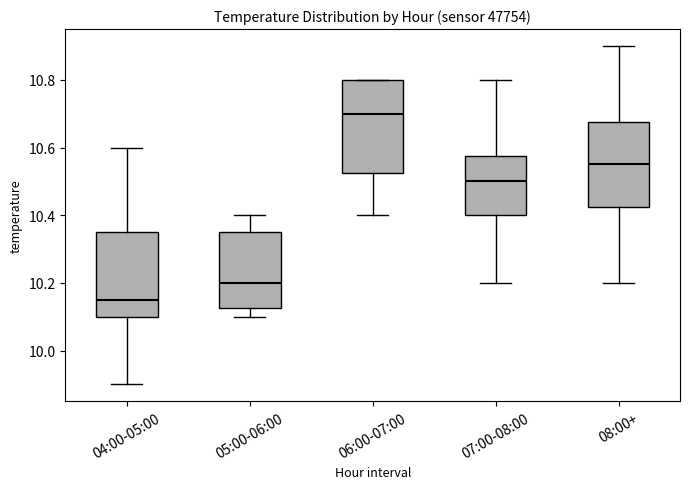

Reading left to right, transcribe this box plot: for each box, give where its median line is, the range the box spans, and where its two whiskers end, as read against the y-axis. The values are not printed on the chart, so give them approximately, as read against the axis.

04:00-05:00: median 10.16, box 10.10 to 10.36, whiskers 9.90 to 10.60
05:00-06:00: median 10.20, box 10.12 to 10.36, whiskers 10.10 to 10.40
06:00-07:00: median 10.70, box 10.52 to 10.80, whiskers 10.40 to 10.80
07:00-08:00: median 10.50, box 10.40 to 10.58, whiskers 10.20 to 10.80
08:00+: median 10.56, box 10.42 to 10.68, whiskers 10.20 to 10.90